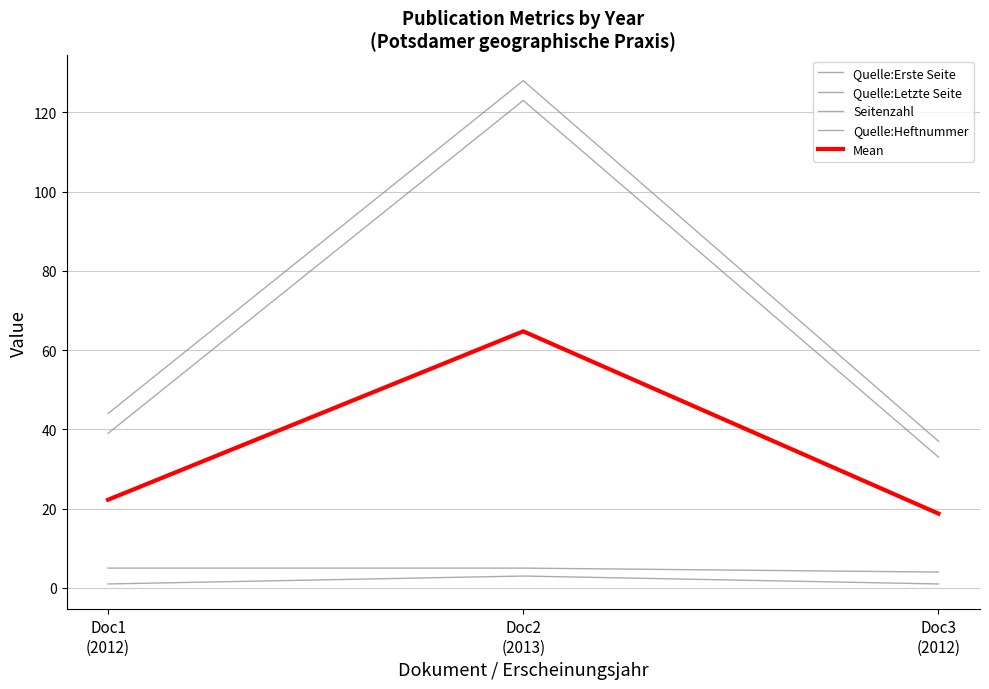

How many lines are shown in the chart?

5